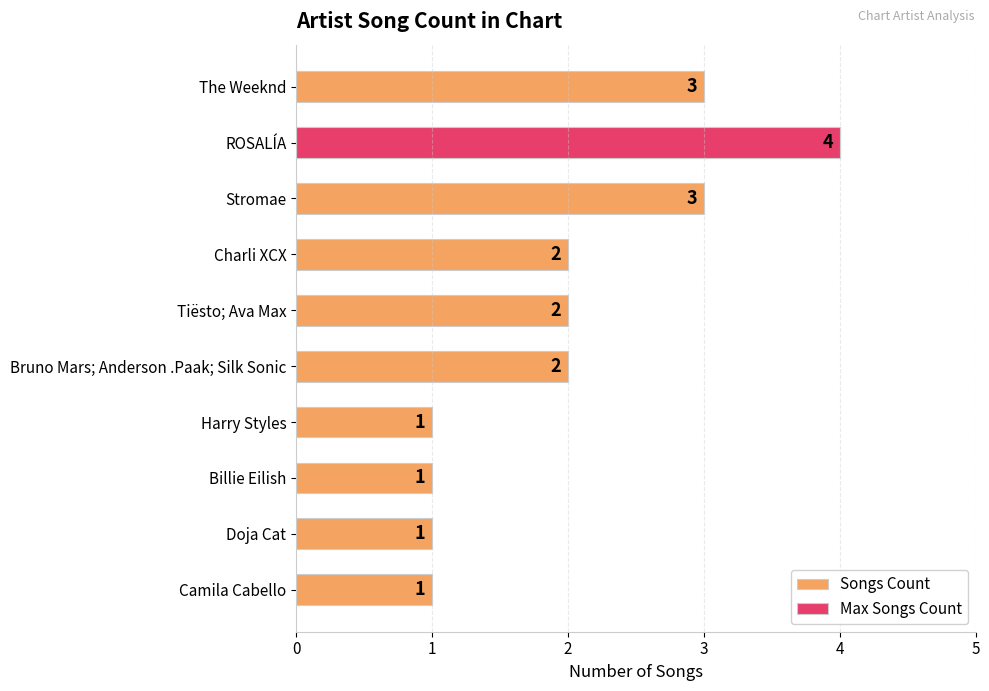

What is the change in value from Bruno Mars; Anderson .Paak; Silk Sonic to Camila Cabello?

-1